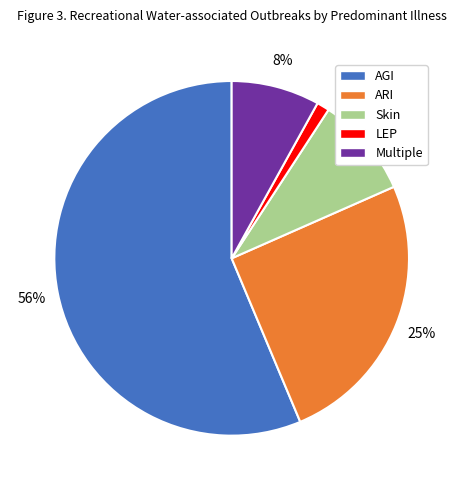

Rank the categories by value from lowest to highest.

LEP, Multiple, Skin, ARI, AGI